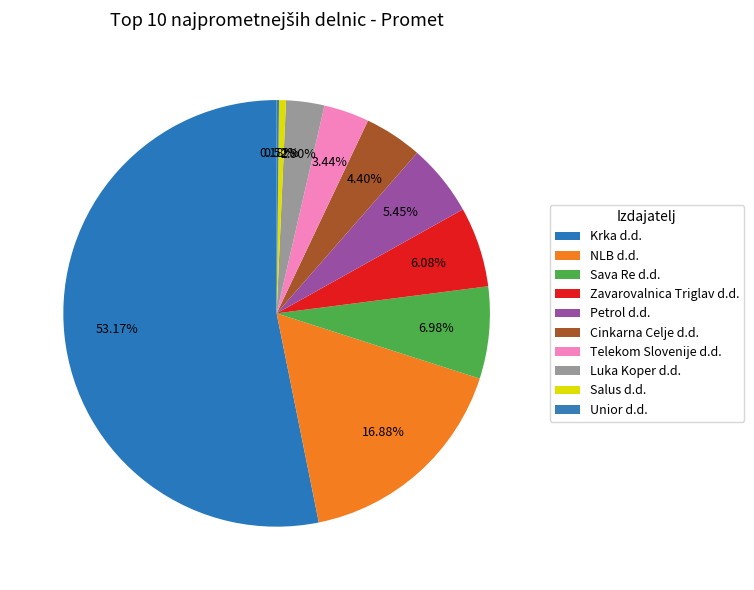

Is the sum of Krka d.d. and Zavarovalnica Triglav d.d. greater than half?

Yes